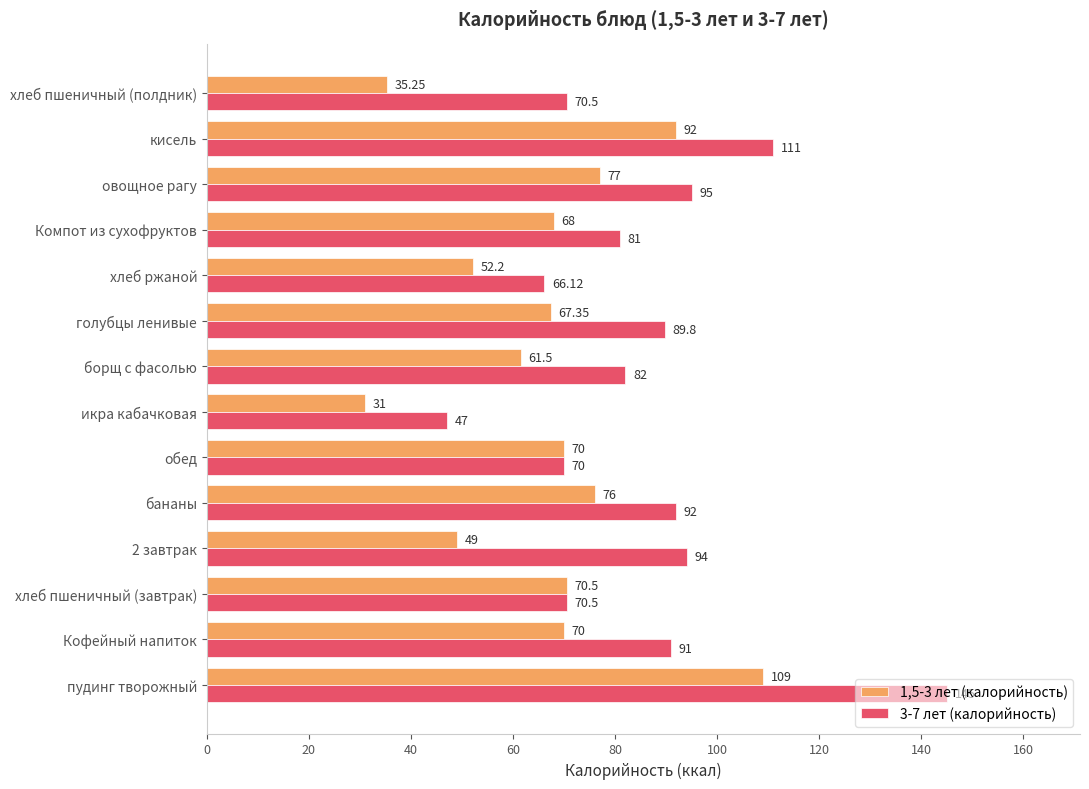

What is the spread (max minus min) of values at 2 завтрак?

45.0